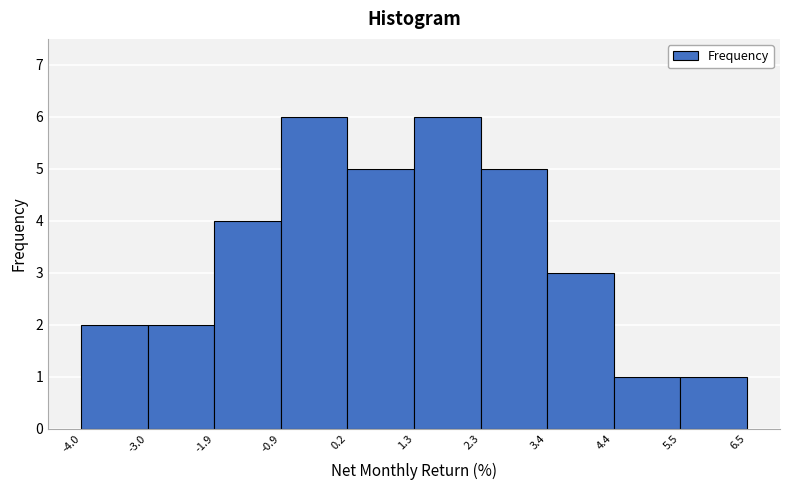

How tall is the bar that spans 3.4 to 4.4 on the x-axis? The values are not printed on the chart, so give them approximately, as read against the axis.

3